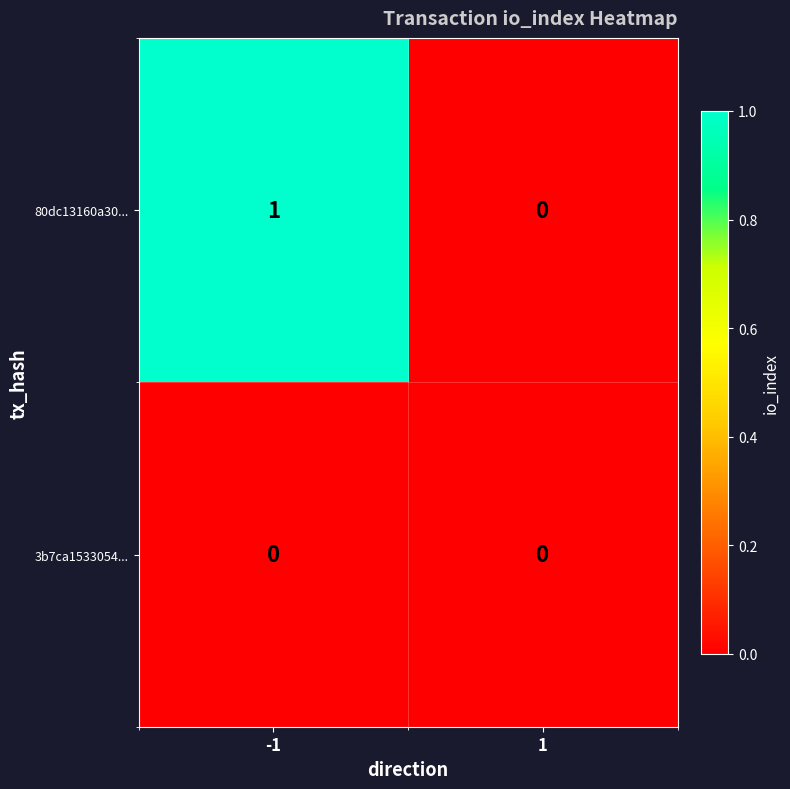

Reading left to right, list all the values displayed in this chart.

80dc13160a30...: 1	0
3b7ca1533054...: 0	0